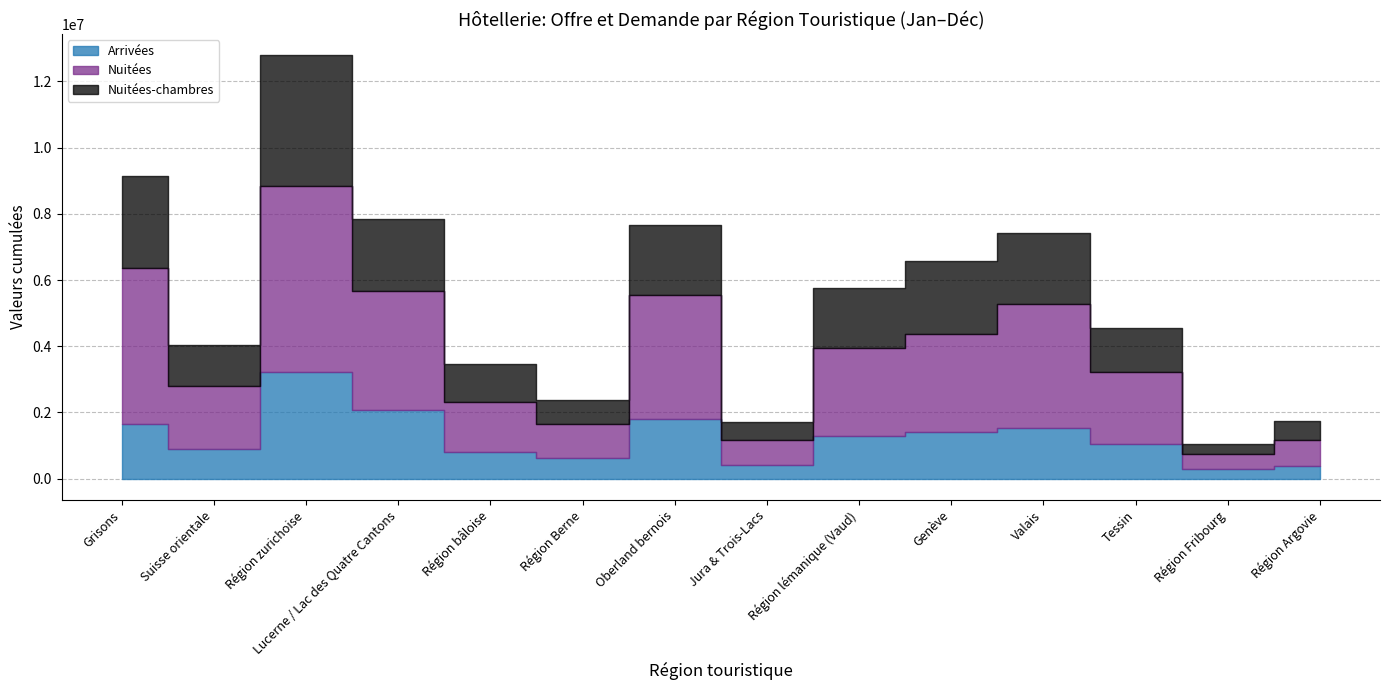

The Nuitées series shows 744994 at Jura & Trois-Lacs. True or false?

True